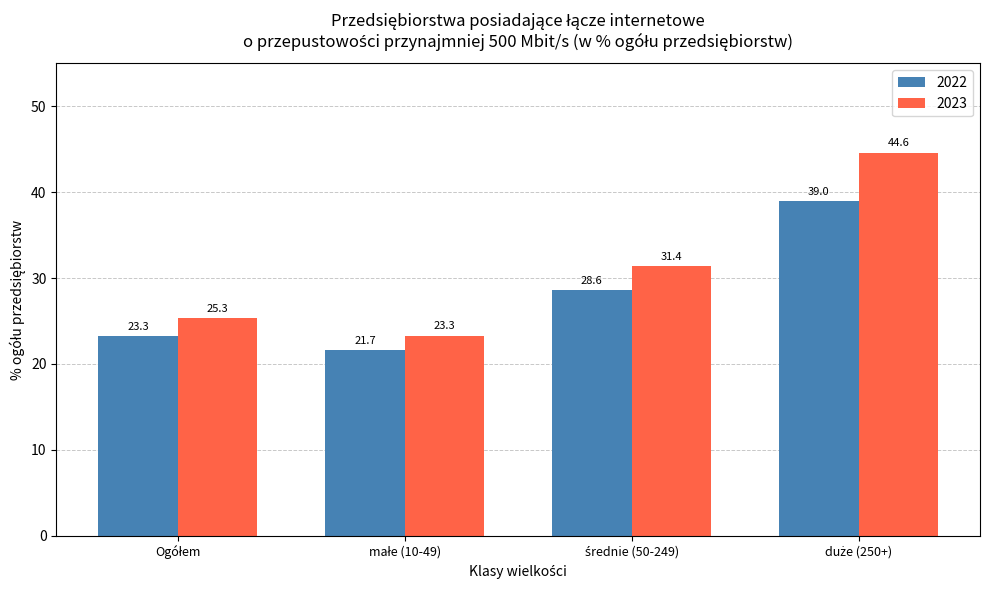

Which series has the largest total across all categories?

2023